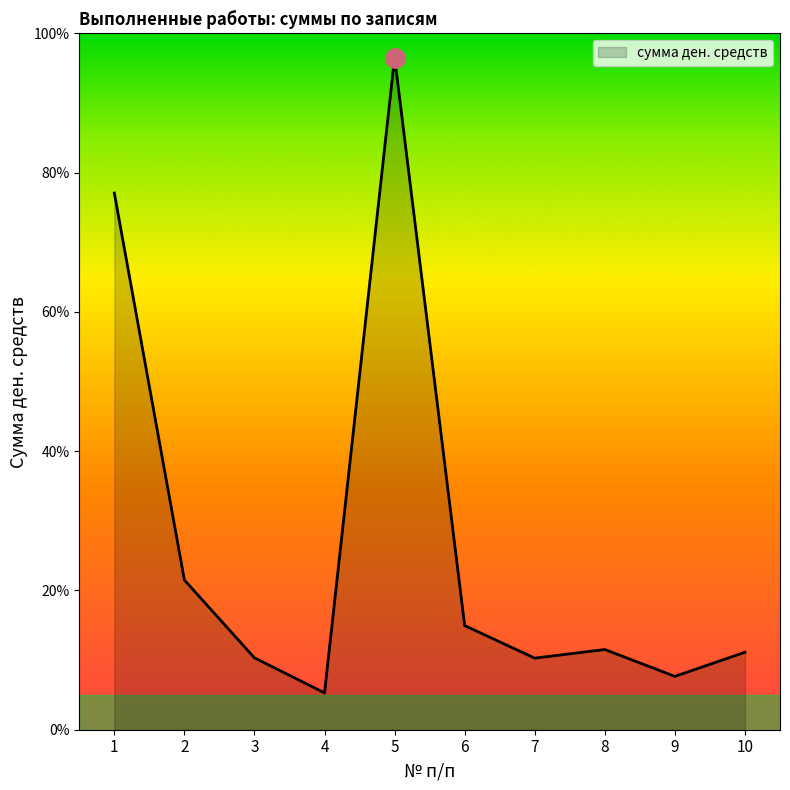

What is the average value?

26.6